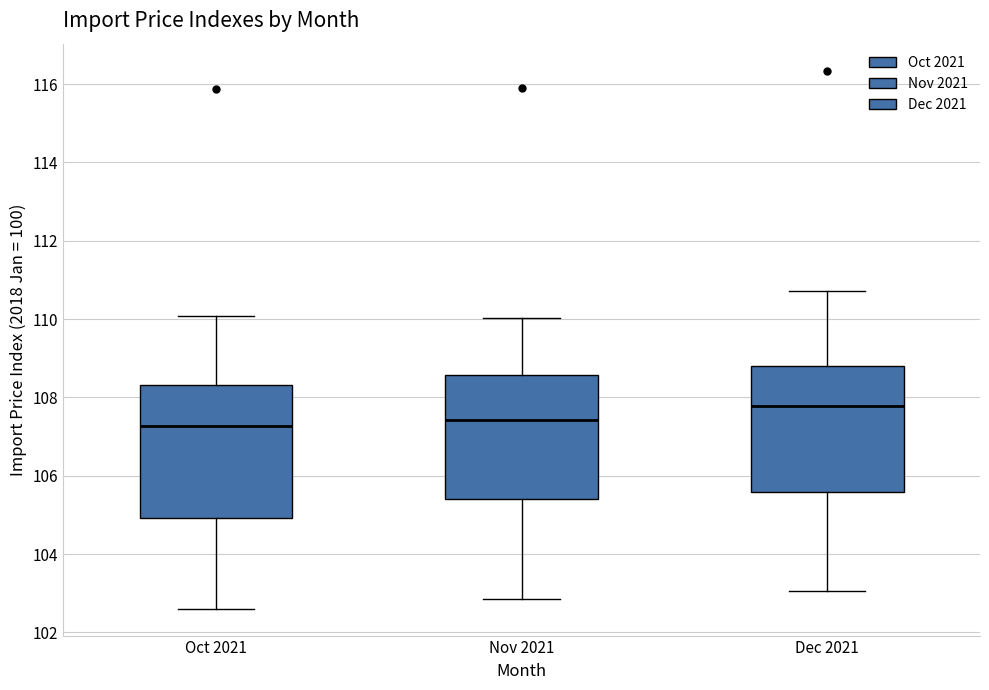

Reading left to right, read every box against the y-axis: the position of its median line, the range the box covers, and the ends of its whiskers. The values are not printed on the chart, so give them approximately, as read against the axis.

Oct 2021: median 107.2, box 105.0 to 108.4, whiskers 102.6 to 110.0
Nov 2021: median 107.4, box 105.4 to 108.6, whiskers 102.8 to 110.0
Dec 2021: median 107.8, box 105.6 to 108.8, whiskers 103.0 to 110.8